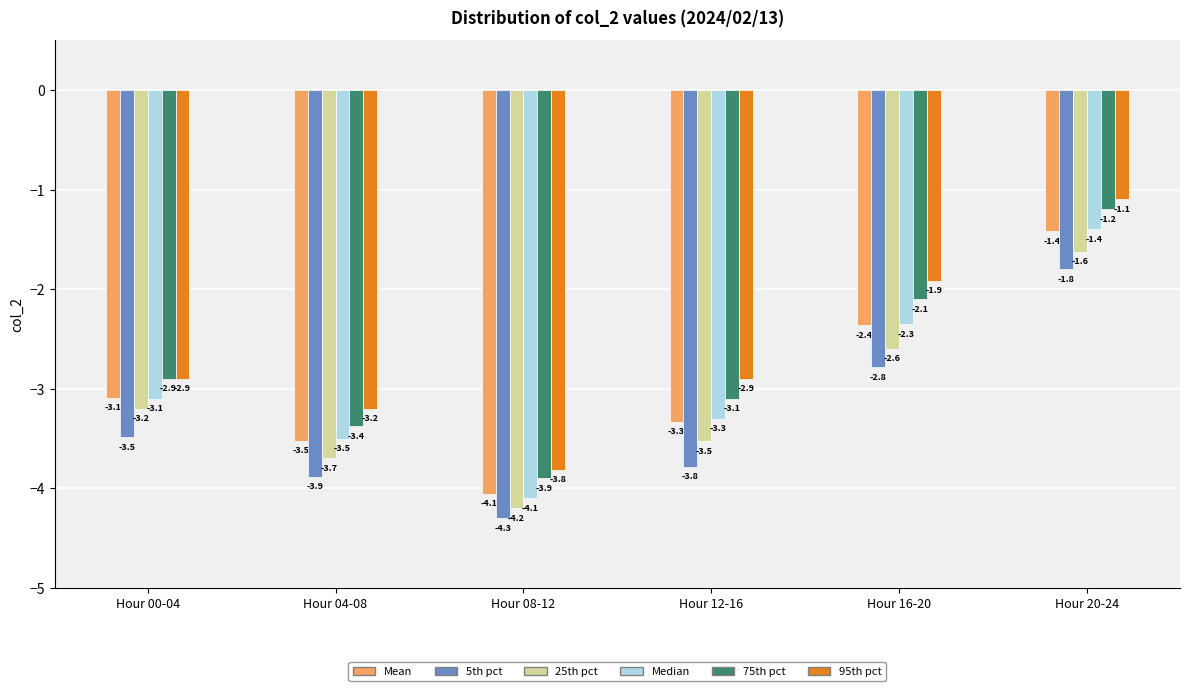

Reading left to right, what are all the values shown in this chart?

Mean: -3.1	-3.5	-4.1	-3.3	-2.4	-1.4
5th pct: -3.5	-3.9	-4.3	-3.8	-2.8	-1.8
25th pct: -3.2	-3.7	-4.2	-3.5	-2.6	-1.6
Median: -3.1	-3.5	-4.1	-3.3	-2.3	-1.4
75th pct: -2.9	-3.4	-3.9	-3.1	-2.1	-1.2
95th pct: -2.9	-3.2	-3.8	-2.9	-1.9	-1.1